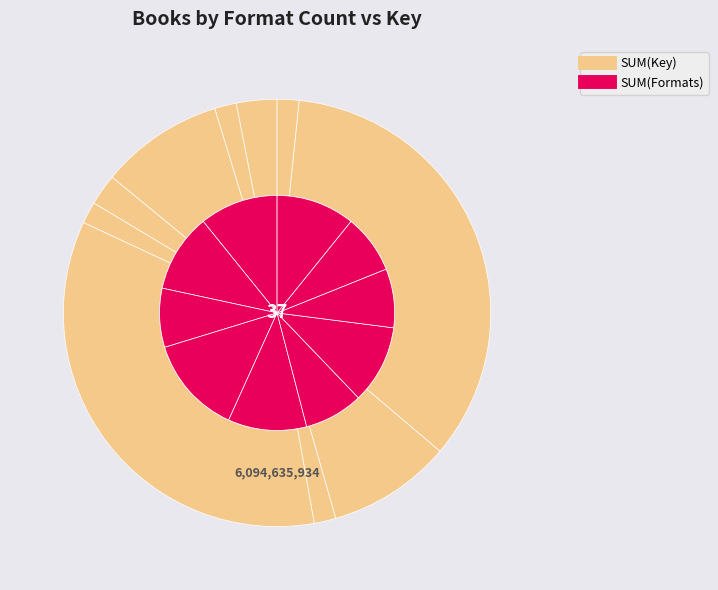

Between Cyclone and Pablo and Birdy, which is larger?

Cyclone